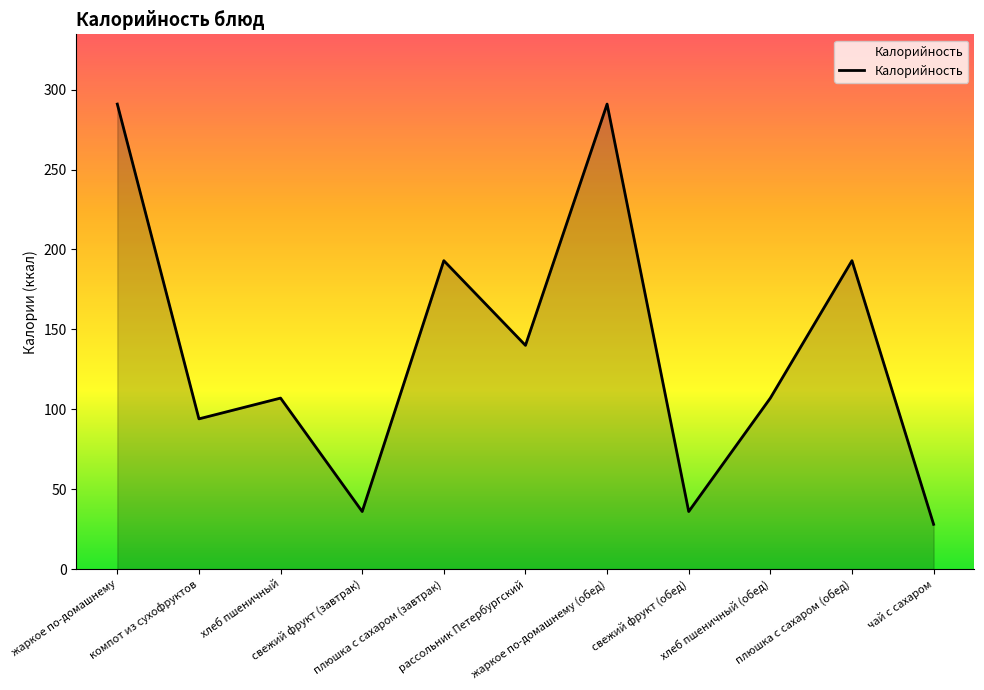

What is the smallest value displayed?

28